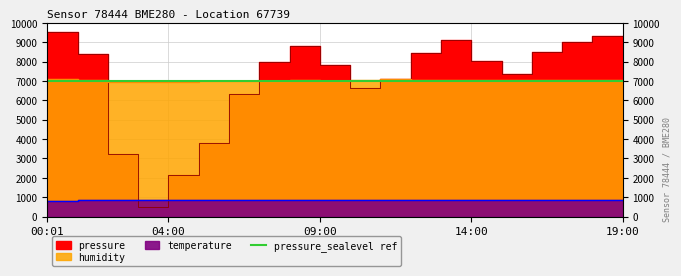

Reading right to left, extract all data points from this chart.

pressure: 7966.9	9308.6	9000.9	8497.1	7361.6	8046.8	9117.1	8438.9	7105.1	6617.6	7824.3	8804.8	7991.0	6317.6	3781.6	2127.6	500.0	3234.4	8405.6	9500.0
temperature: 866.0	860.0	853.0	844.0	837.0	838.0	870.0	868.0	834.0	835.0	866.0	864.0	836.0	839.0	873.0	848.0	867.0	872.0	874.0	811.0
humidity: 7009.6	7058.4	7068.8	7047.2	7057.6	7028.0	7053.6	7033.6	7072.0	7029.6	7015.2	7058.4	6979.2	7004.8	6975.2	6955.2	6945.6	6956.0	7060.0	7080.0